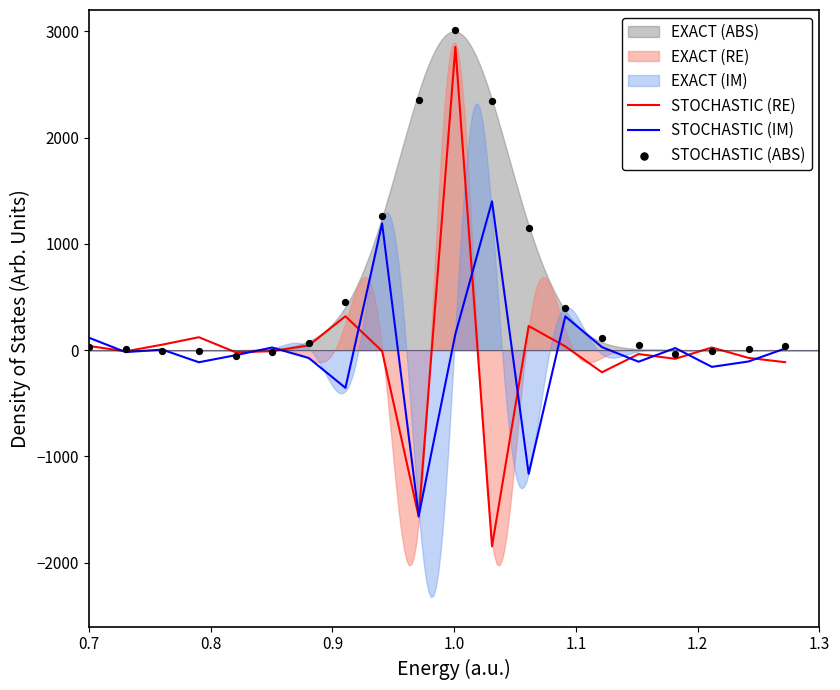

What is the maximum value for STOCHASTIC (RE)?

2852.9